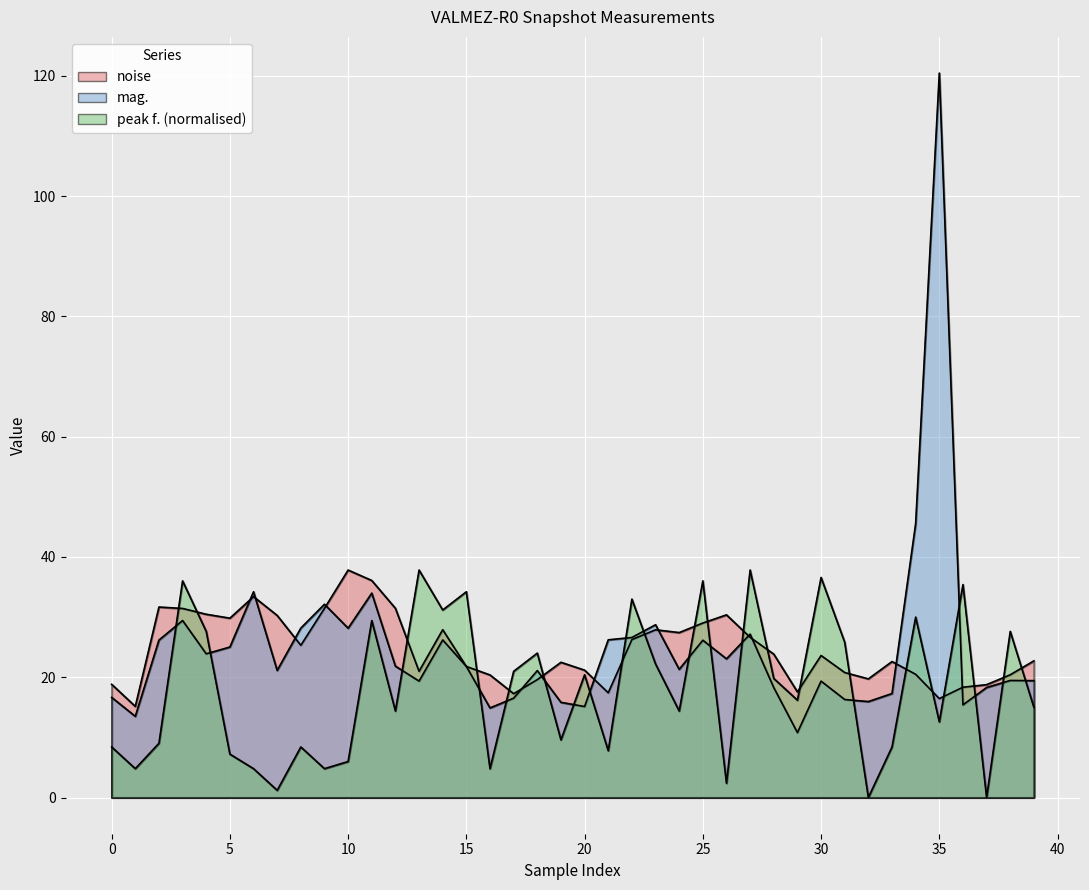

What is the label of the 20th point from the right?

20